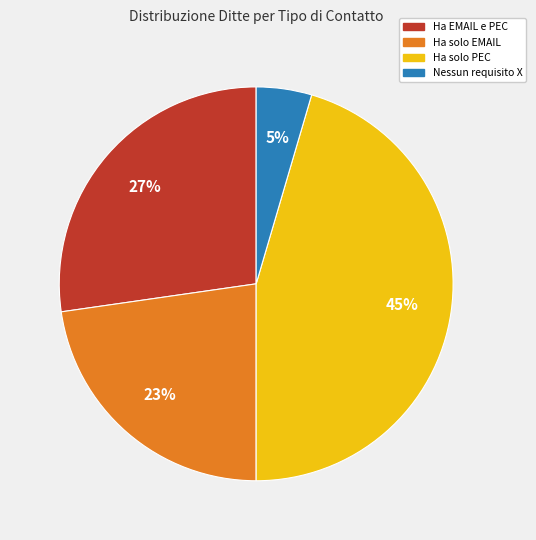

Is there any slice that represents more than half of the pie?

No